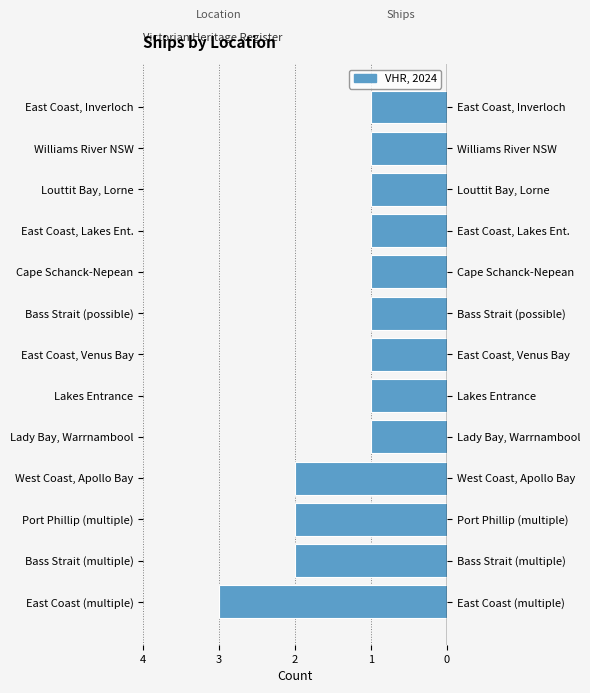

What position from the right is West Coast, Apollo Bay?

10